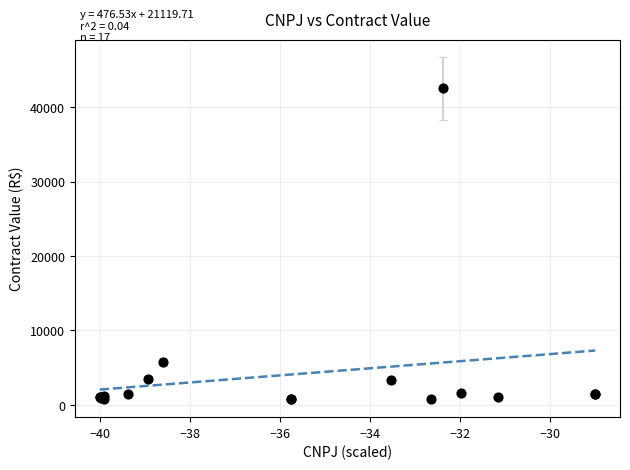

What Y value in the scatter plot is closest to 21625?

5742